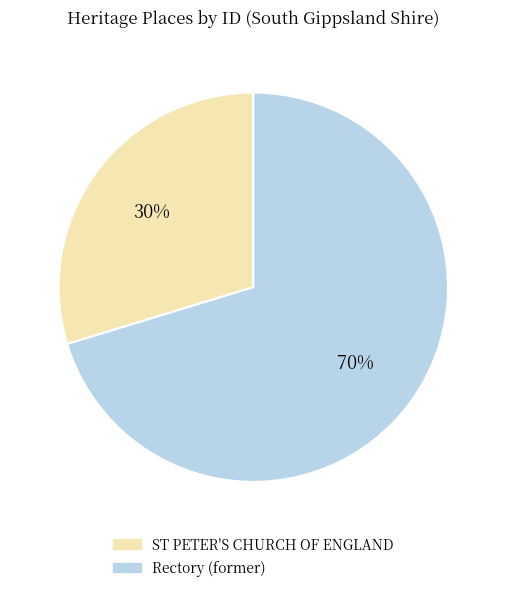

To the nearest percent, what is the combined percentage of ST PETER'S CHURCH OF ENGLAND and Rectory (former)?

100%